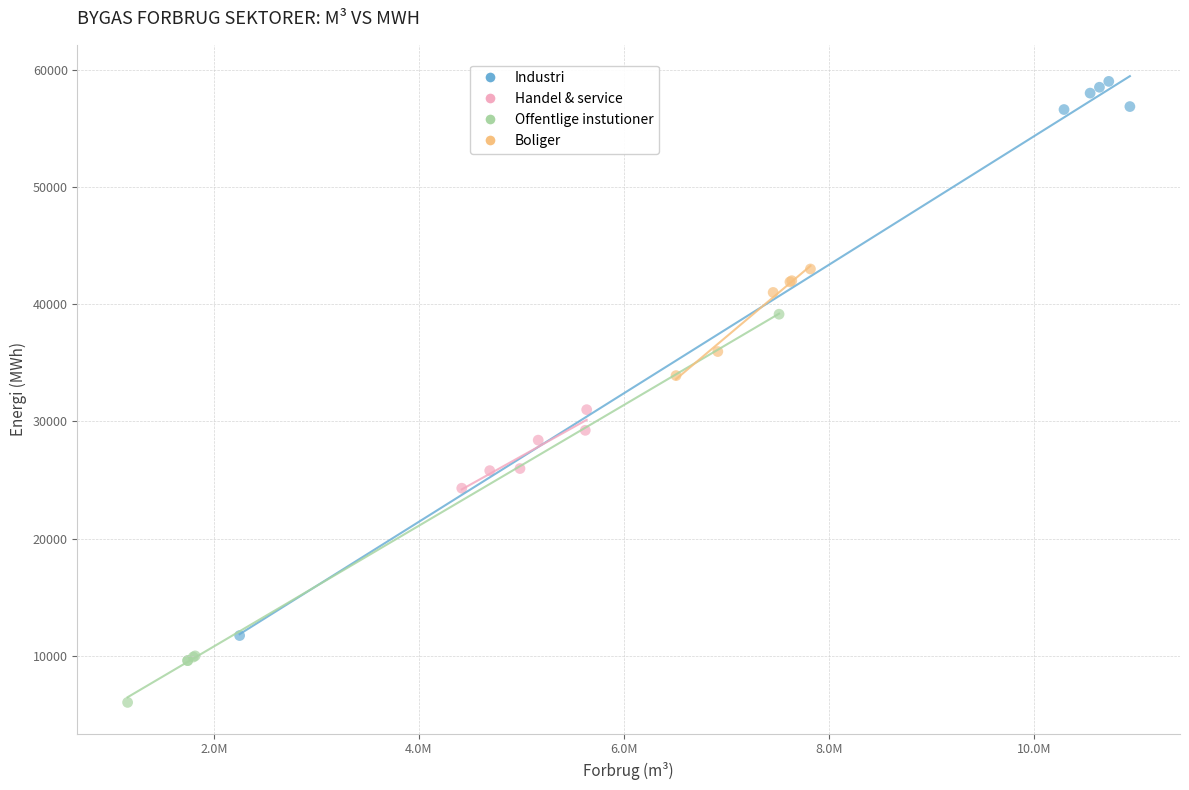

Which series contains the lowest Y value?

Offentlige instutioner